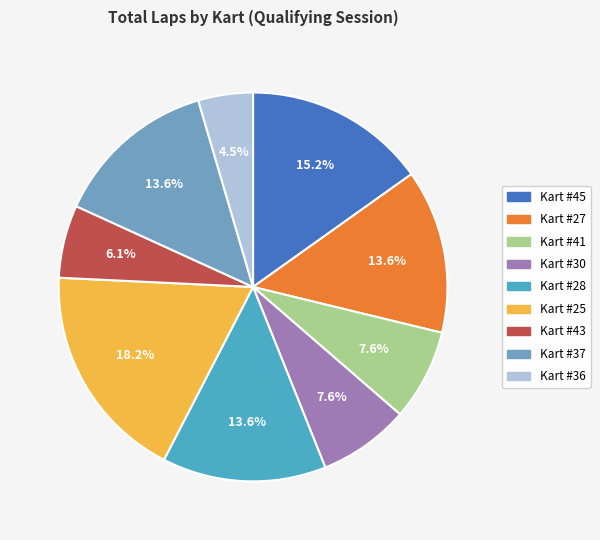

Is there a majority slice in this chart?

No